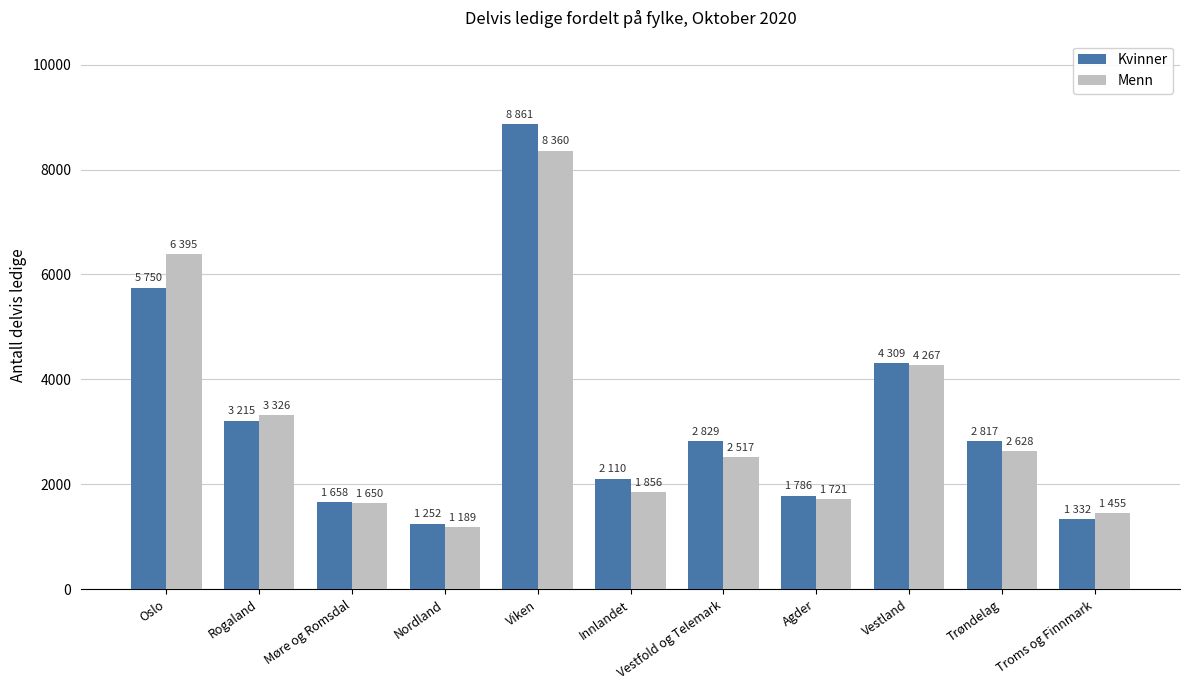

What is the label of the 10th bar from the right?

Rogaland